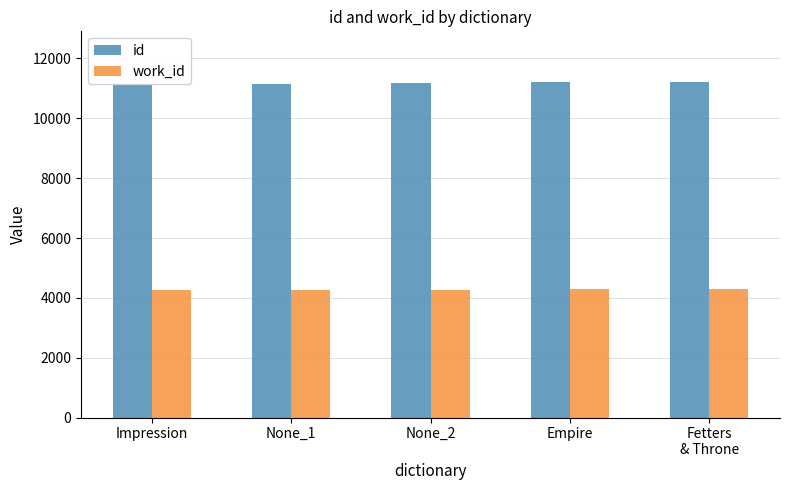

What is the label of the 2nd bar from the left?

None_1